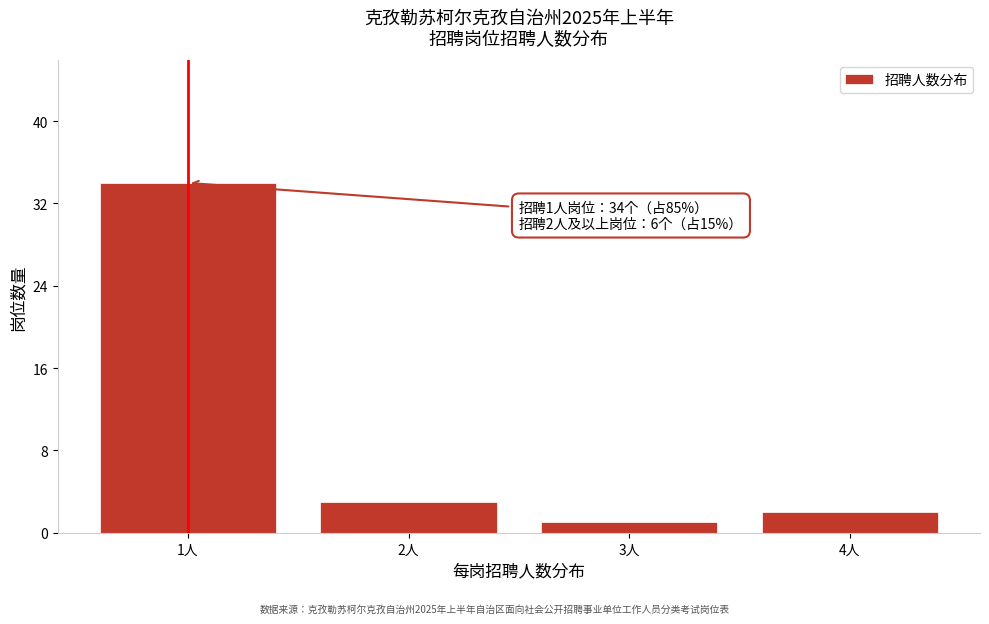

Reading left to right, list all the values displayed in this chart.

1人=34	2人=3	3人=1	4人=2